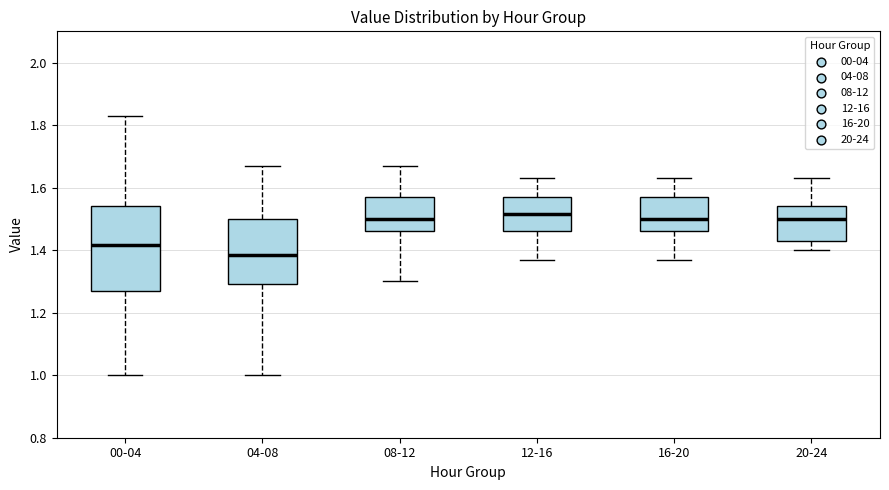

Reading left to right, read every box against the y-axis: the position of its median line, the range the box covers, and the ends of its whiskers. The values are not printed on the chart, so give them approximately, as read against the axis.

00-04: median 1.42, box 1.28 to 1.54, whiskers 1.00 to 1.84
04-08: median 1.38, box 1.30 to 1.50, whiskers 1.00 to 1.68
08-12: median 1.50, box 1.46 to 1.58, whiskers 1.30 to 1.68
12-16: median 1.52, box 1.46 to 1.58, whiskers 1.38 to 1.64
16-20: median 1.50, box 1.46 to 1.58, whiskers 1.38 to 1.64
20-24: median 1.50, box 1.44 to 1.54, whiskers 1.40 to 1.64